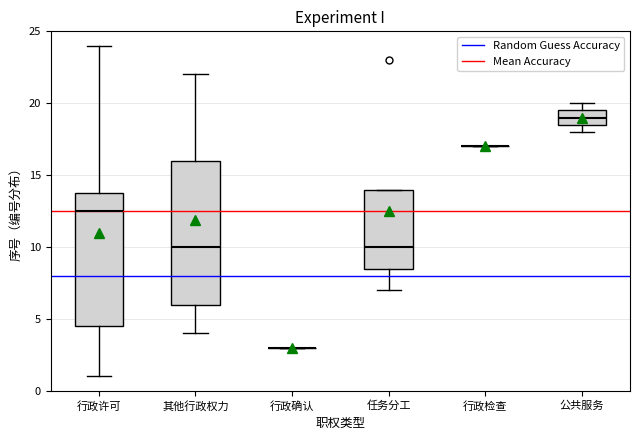

Reading left to right, transcribe this box plot: for each box, give where its median line is, the range the box spans, and where its two whiskers end, as read against the y-axis. The values are not printed on the chart, so give them approximately, as read against the axis.

行政许可: median 12.5, box 4.5 to 14.0, whiskers 1.0 to 24.0
其他行政权力: median 10.0, box 6.0 to 16.0, whiskers 4.0 to 22.0
行政确认: box collapsed to a line at 3.0, whiskers 3.0 to 3.0
任务分工: median 10.0, box 8.5 to 14.0, whiskers 7.0 to 14.0
行政检查: box collapsed to a line at 17.0, whiskers 17.0 to 17.0
公共服务: median 19.0, box 18.5 to 19.5, whiskers 18.0 to 20.0